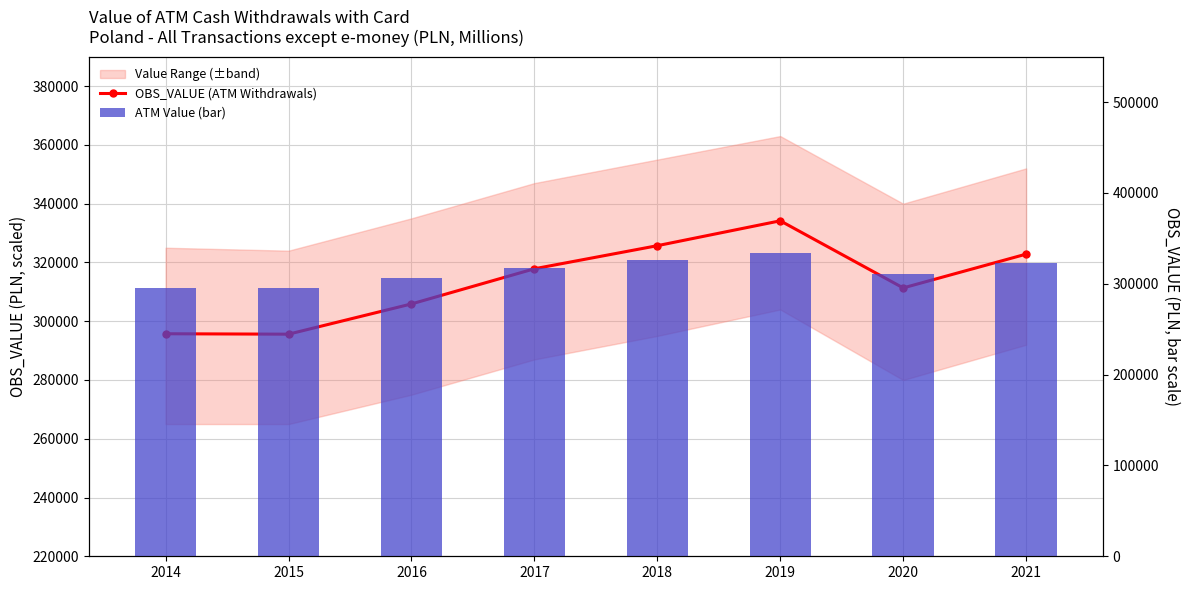

What is the sum of the ATM Value (bar) values at 2019 and 2021?

656993.1